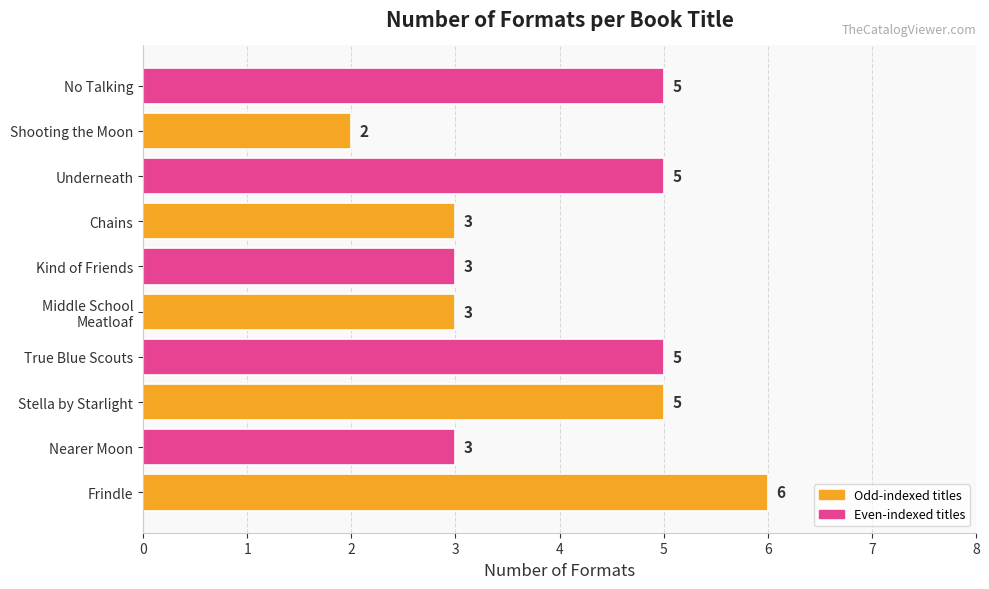

What value does the data have at No Talking?

5